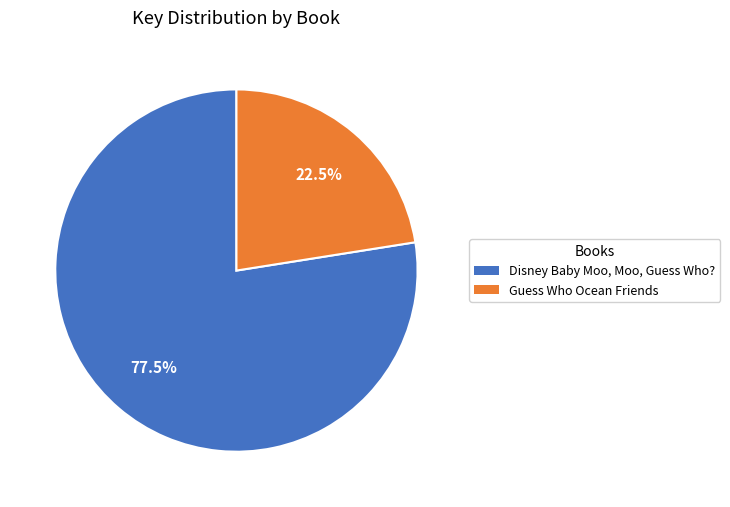

Approximately how many times larger is the value at Guess Who Ocean Friends compared to Disney Baby Moo, Moo, Guess Who??

0.3